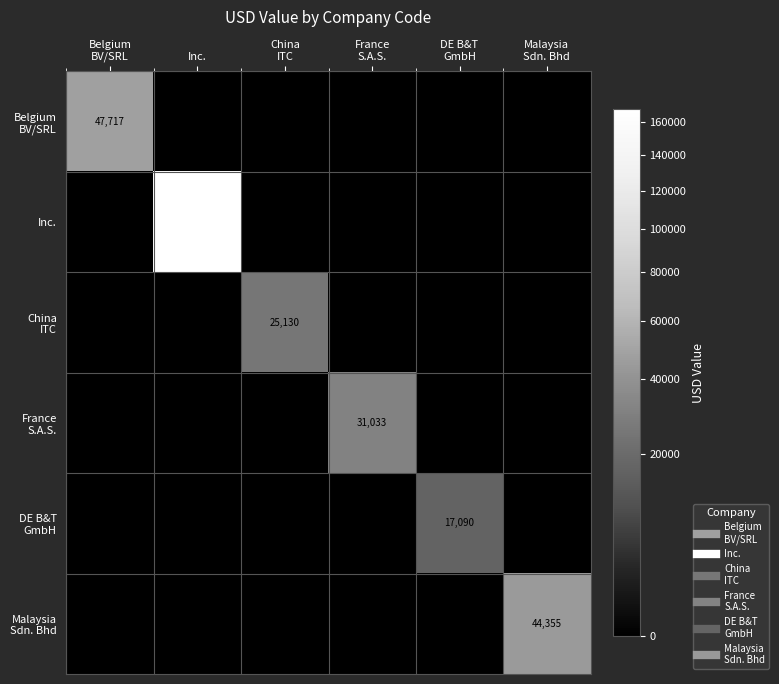

Is the value of China ITC at Malaysia Sdn. Bhd greater than the value of France S.A.S. at DE B&T GmbH?

No